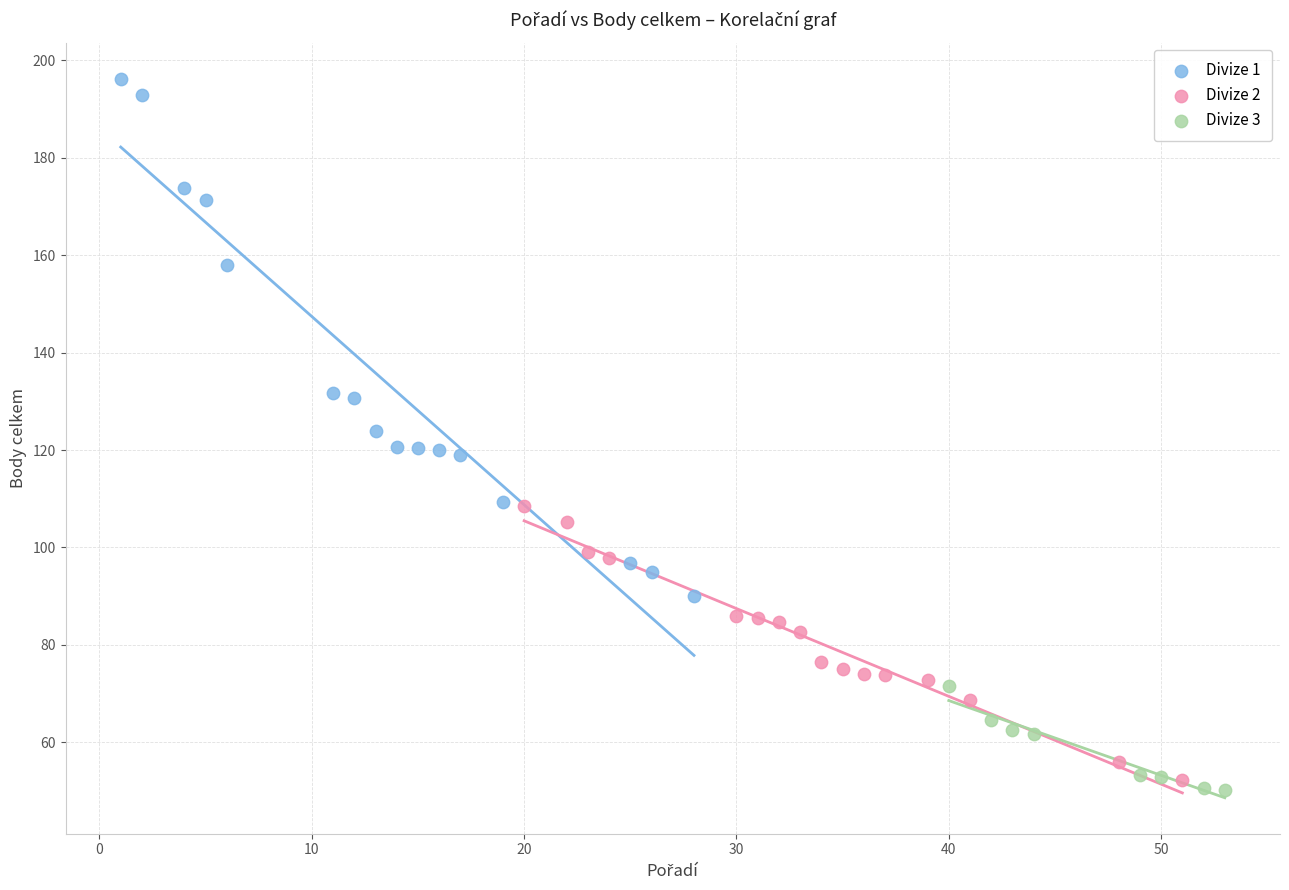

Which series reaches the maximum Y coordinate?

Divize 1